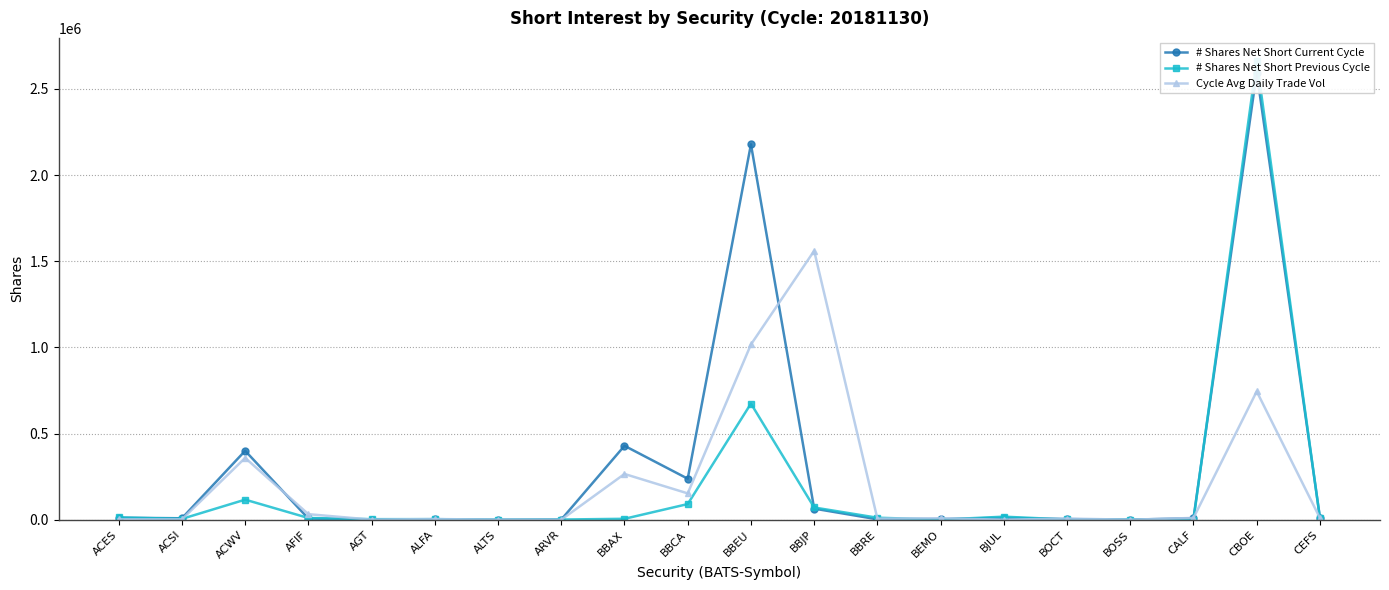

Is this an area chart (filled region under the line)?

No